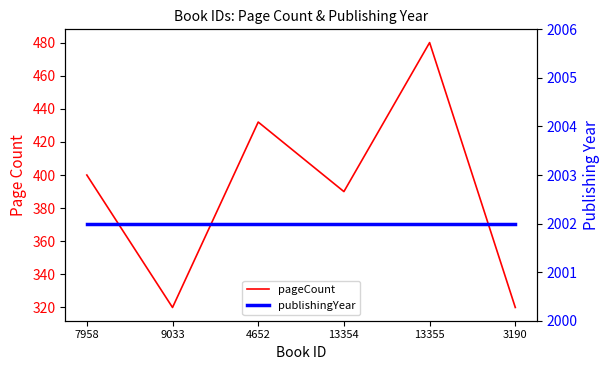

Is the value of publishingYear at 13354 greater than the value of pageCount at 4652?

Yes